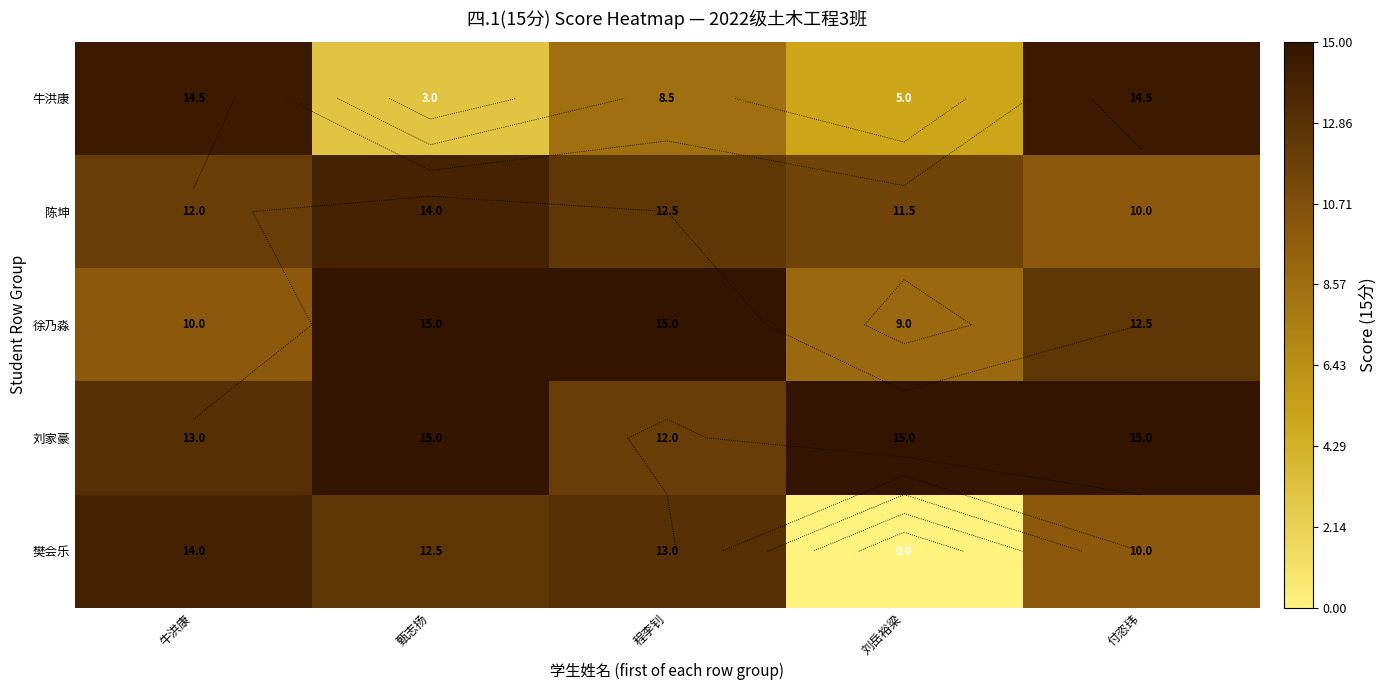

Which series changed the most between 甄志扬 and 付恣玮?

牛洪康